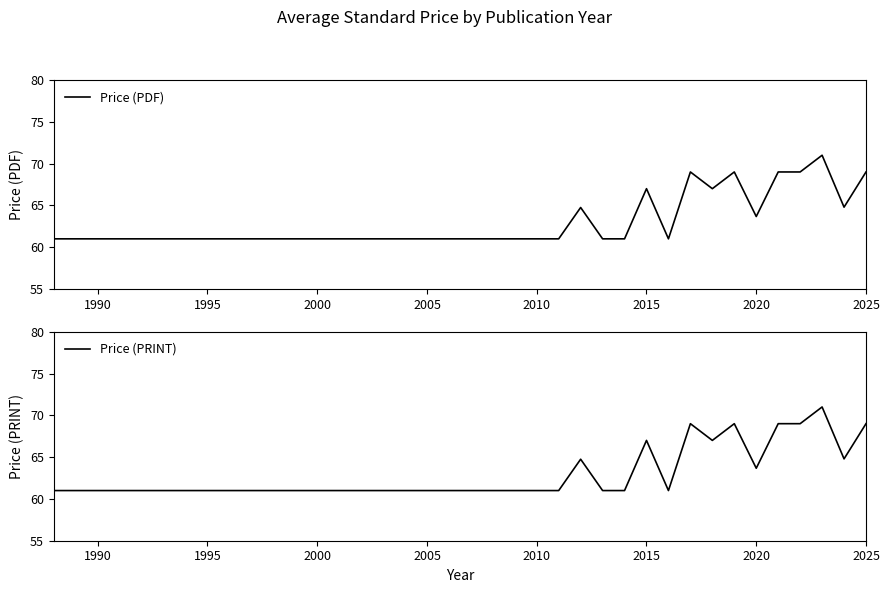

True or false: Price (PRINT) and Price (PDF) cross at least once.

False